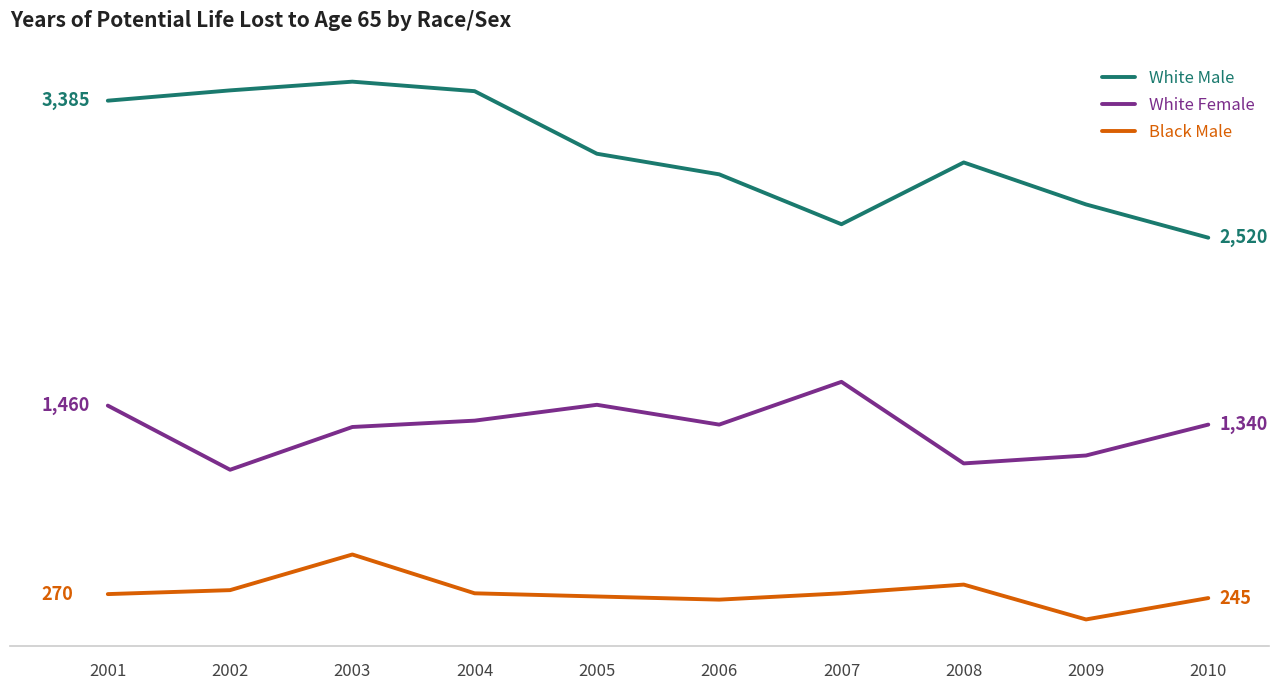

True or false: White Male and White Female cross at least once.

False